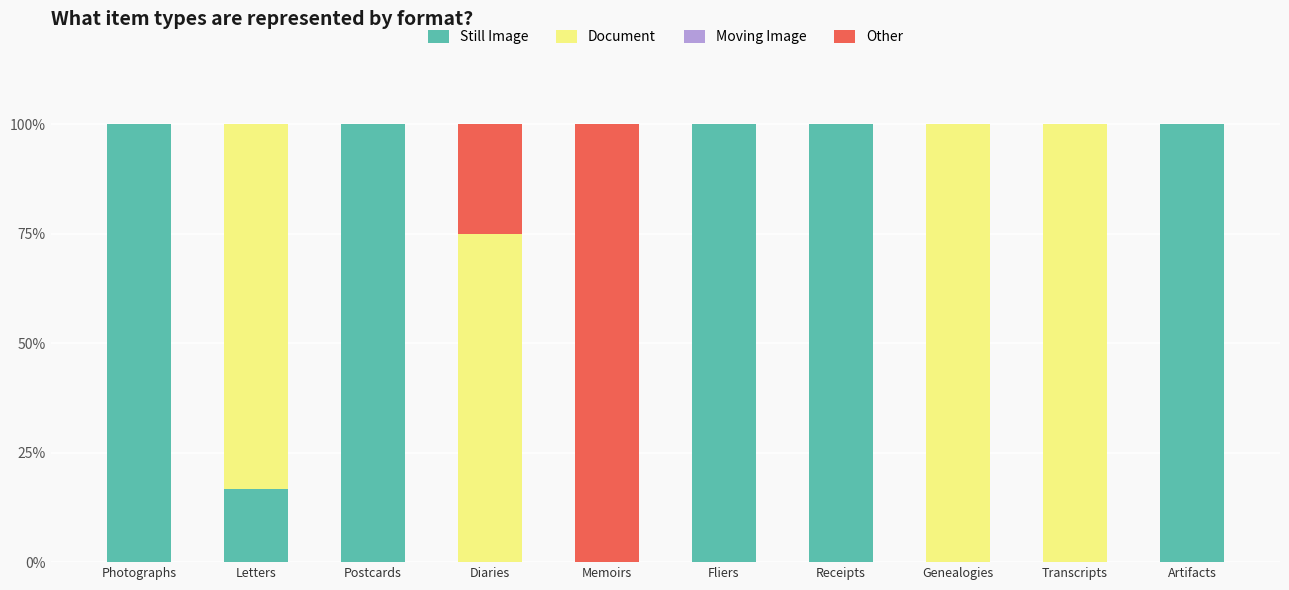

What is the sum of all Still Image values?

516.7